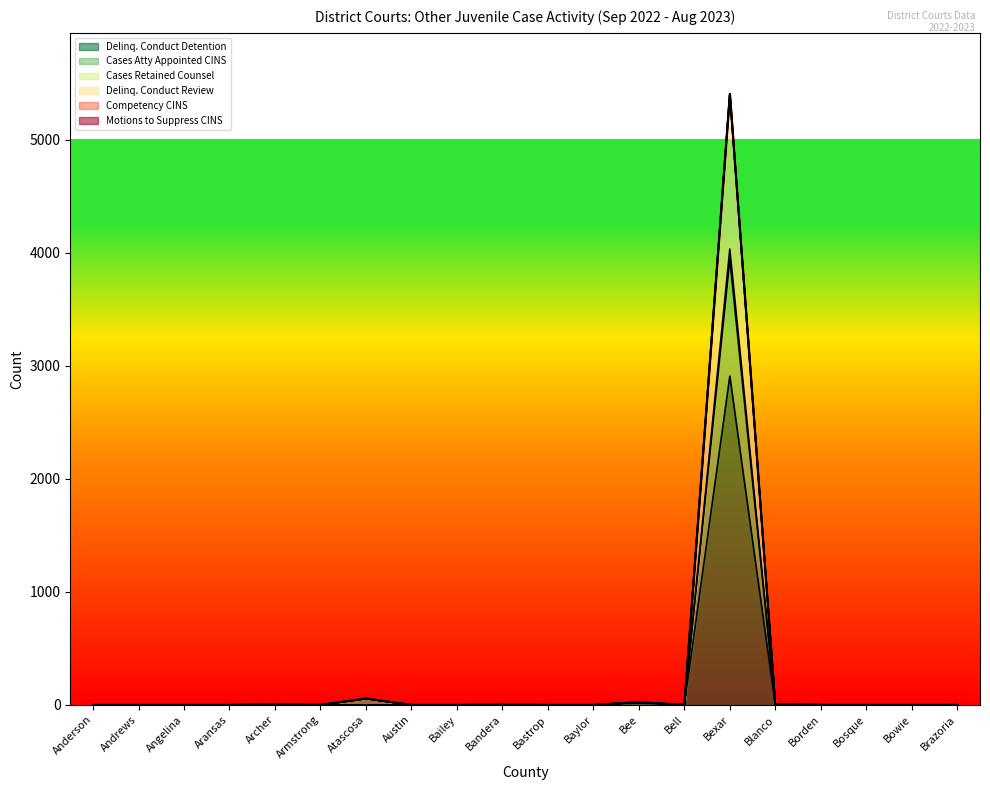

How many interior local peaks does the Cases Retained Counsel series have?

5